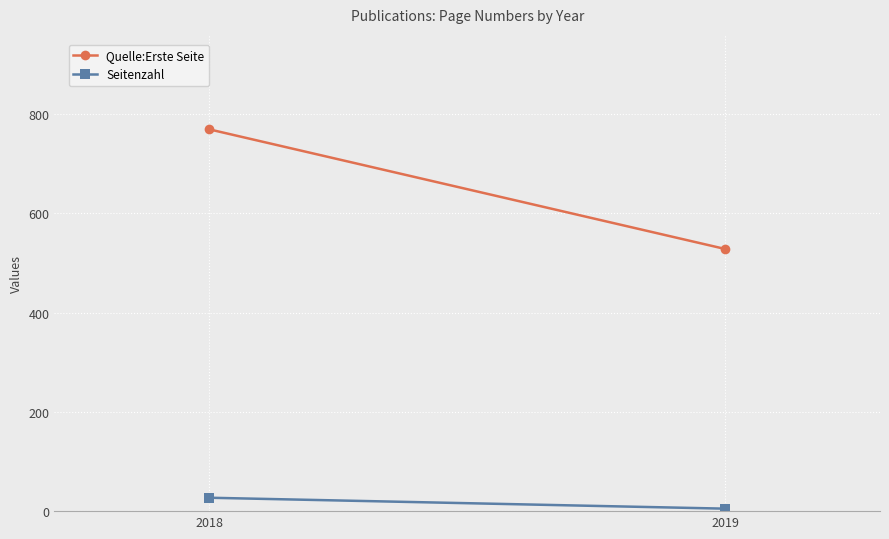

What is the minimum value shown in the chart?

5